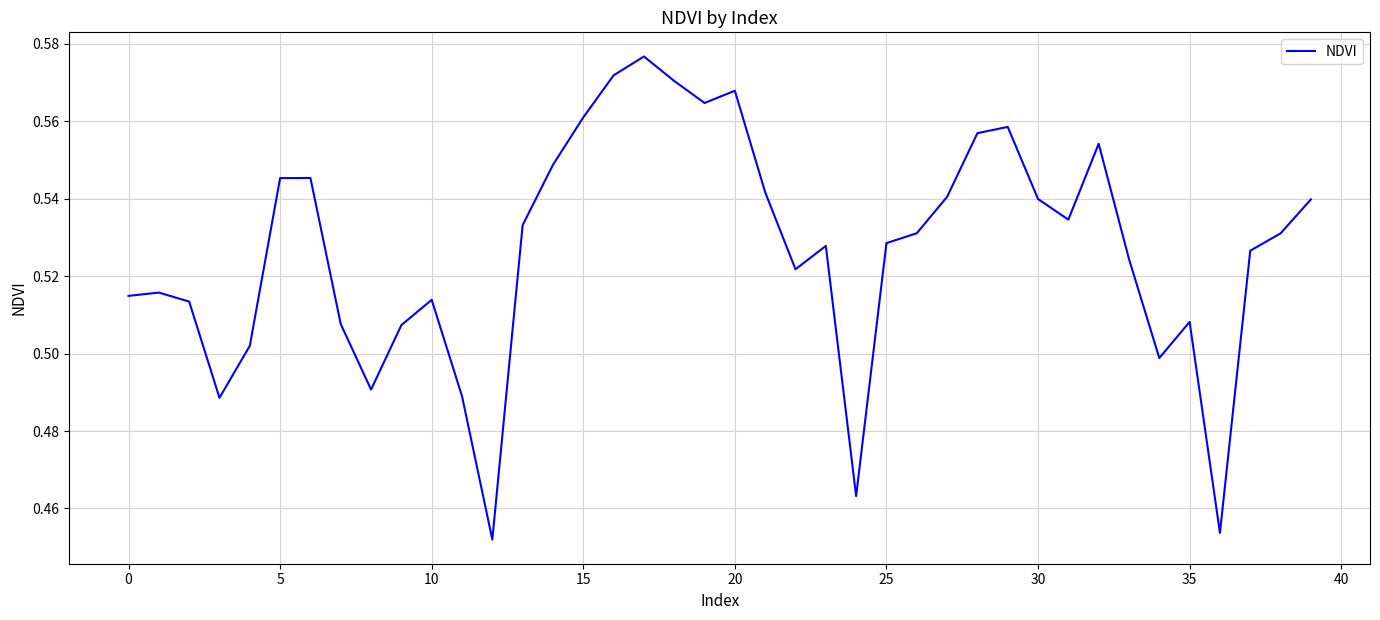

What is the sum of all values?

21.1